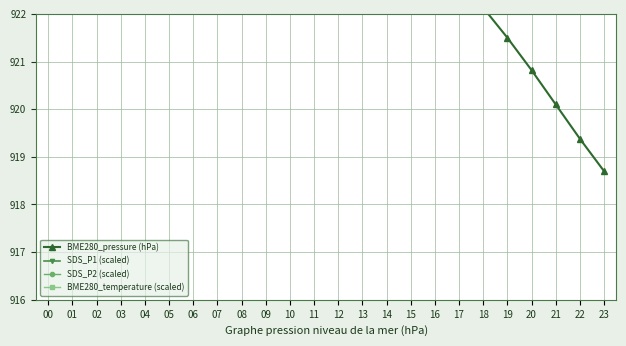

At how many categories does at least one series exceed 1642?

24